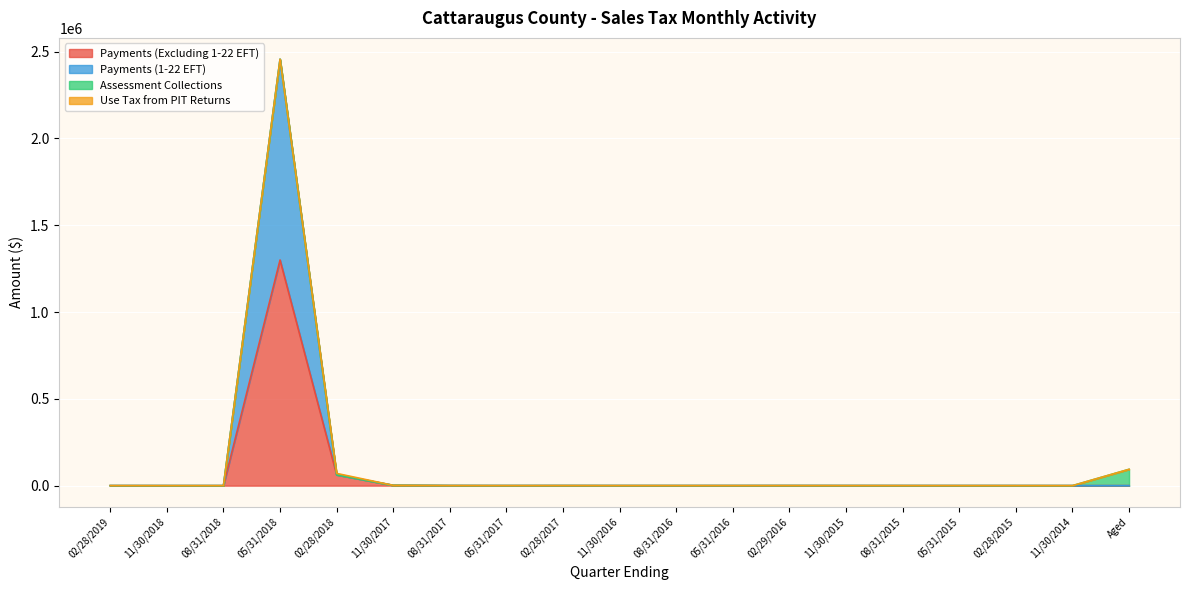

What is the approximate value of Payments (Excluding 1-22 EFT) at 11/30/2015?

181.2